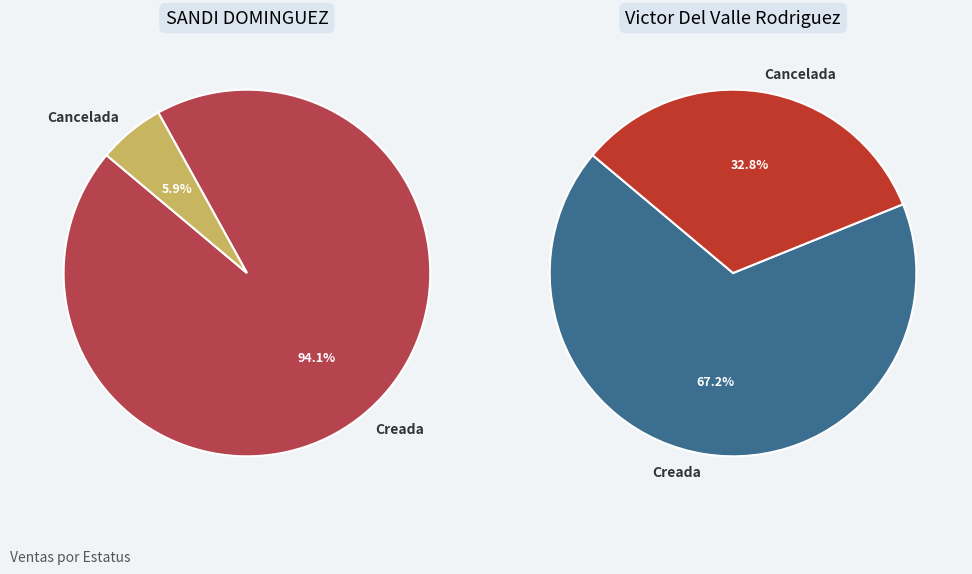

True or false: SANDI DOMINGUEZ accounts for 10% of the total.

False